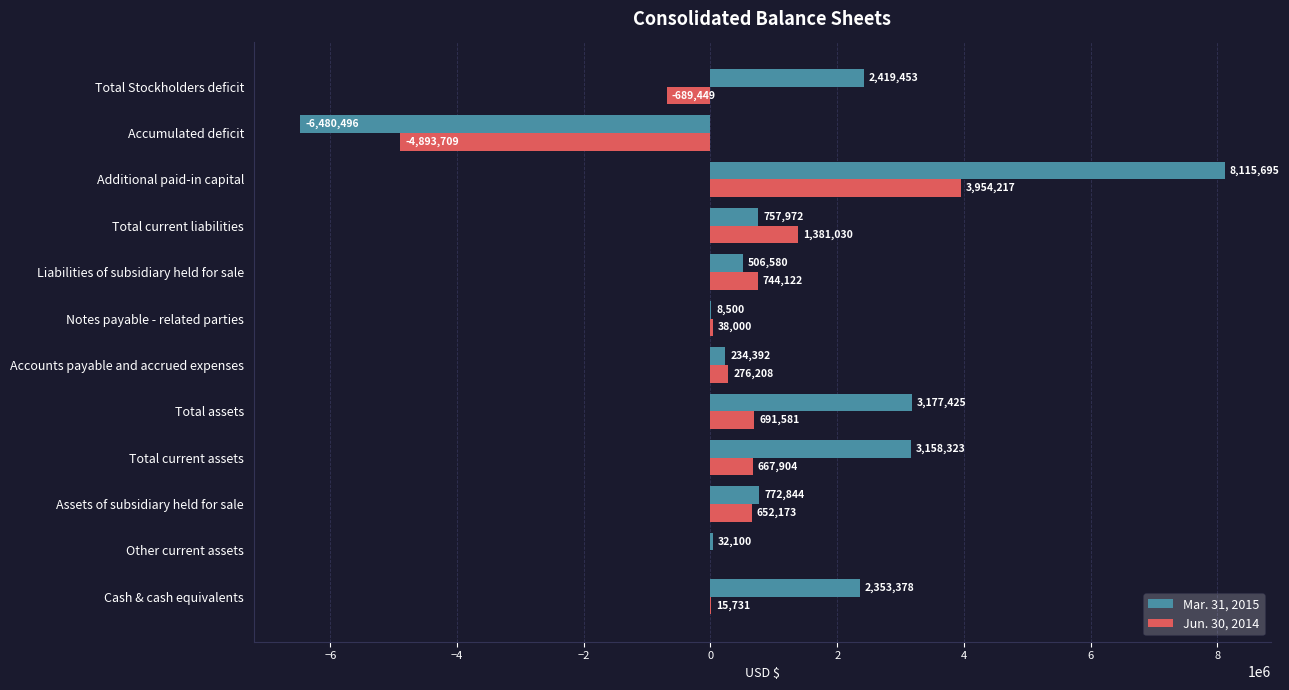

The value of Jun. 30, 2014 at Notes payable - related parties is 38000. True or false?

True